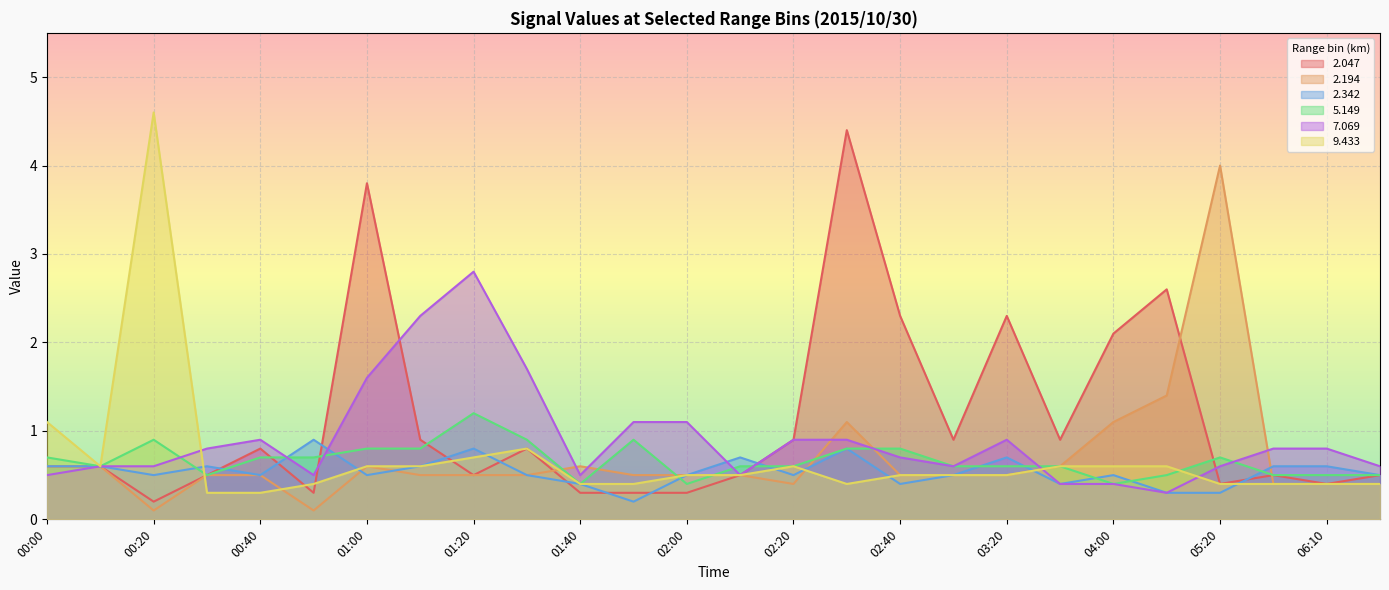

Which series has the widest spread of values?

9.433